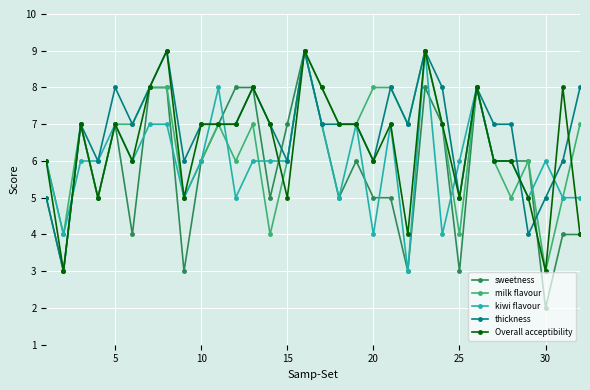

Which series has the largest total across all categories?

thickness